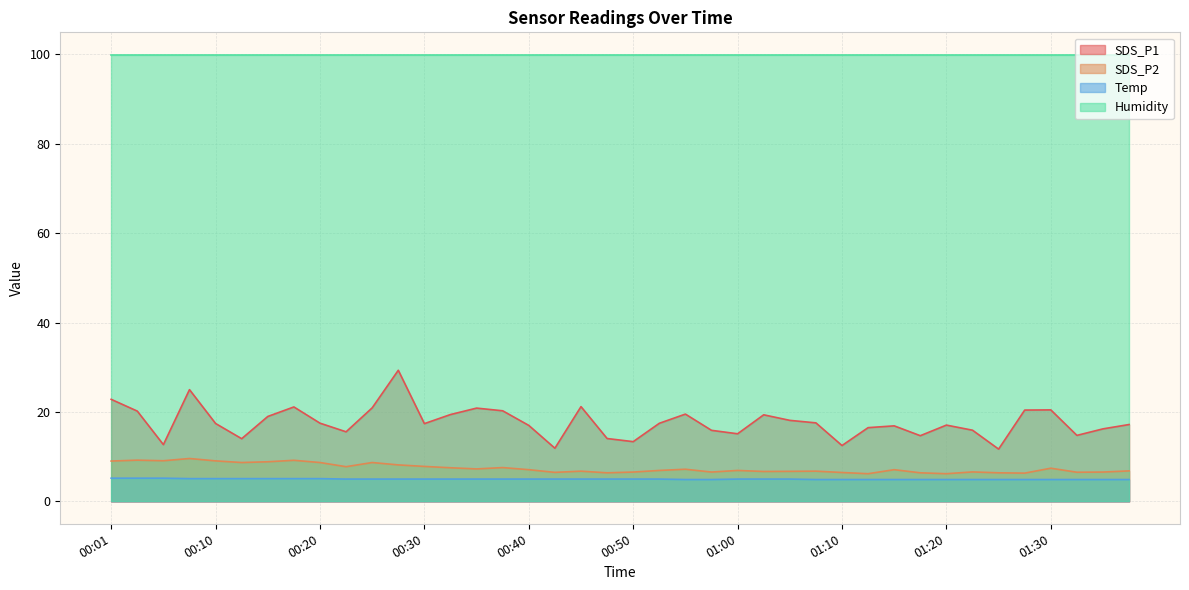

What value does the SDS_P1 series have at 01:02?

19.4